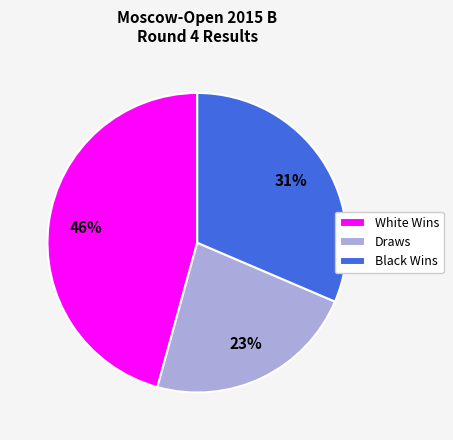

To the nearest percent, what is the average slice percentage?

33%